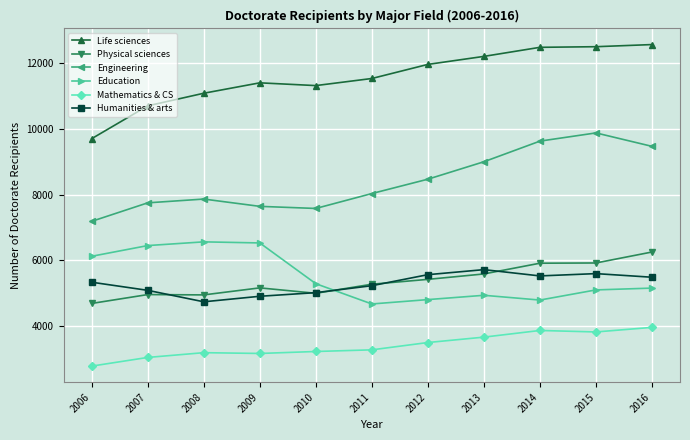

True or false: Engineering and Physical sciences cross at least once.

False